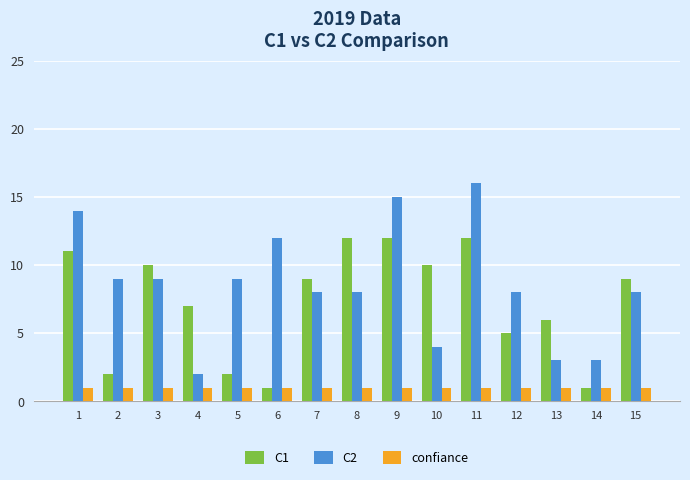

Which series has the widest spread of values?

C2